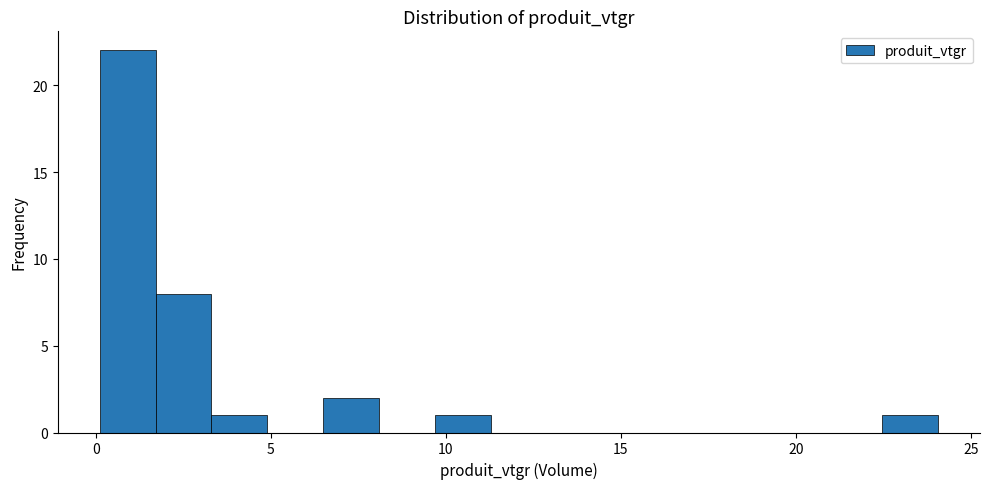

Around what value on the x-axis is the tallest bar? Give the approximate position of its centre, as read against the axis.

1.0